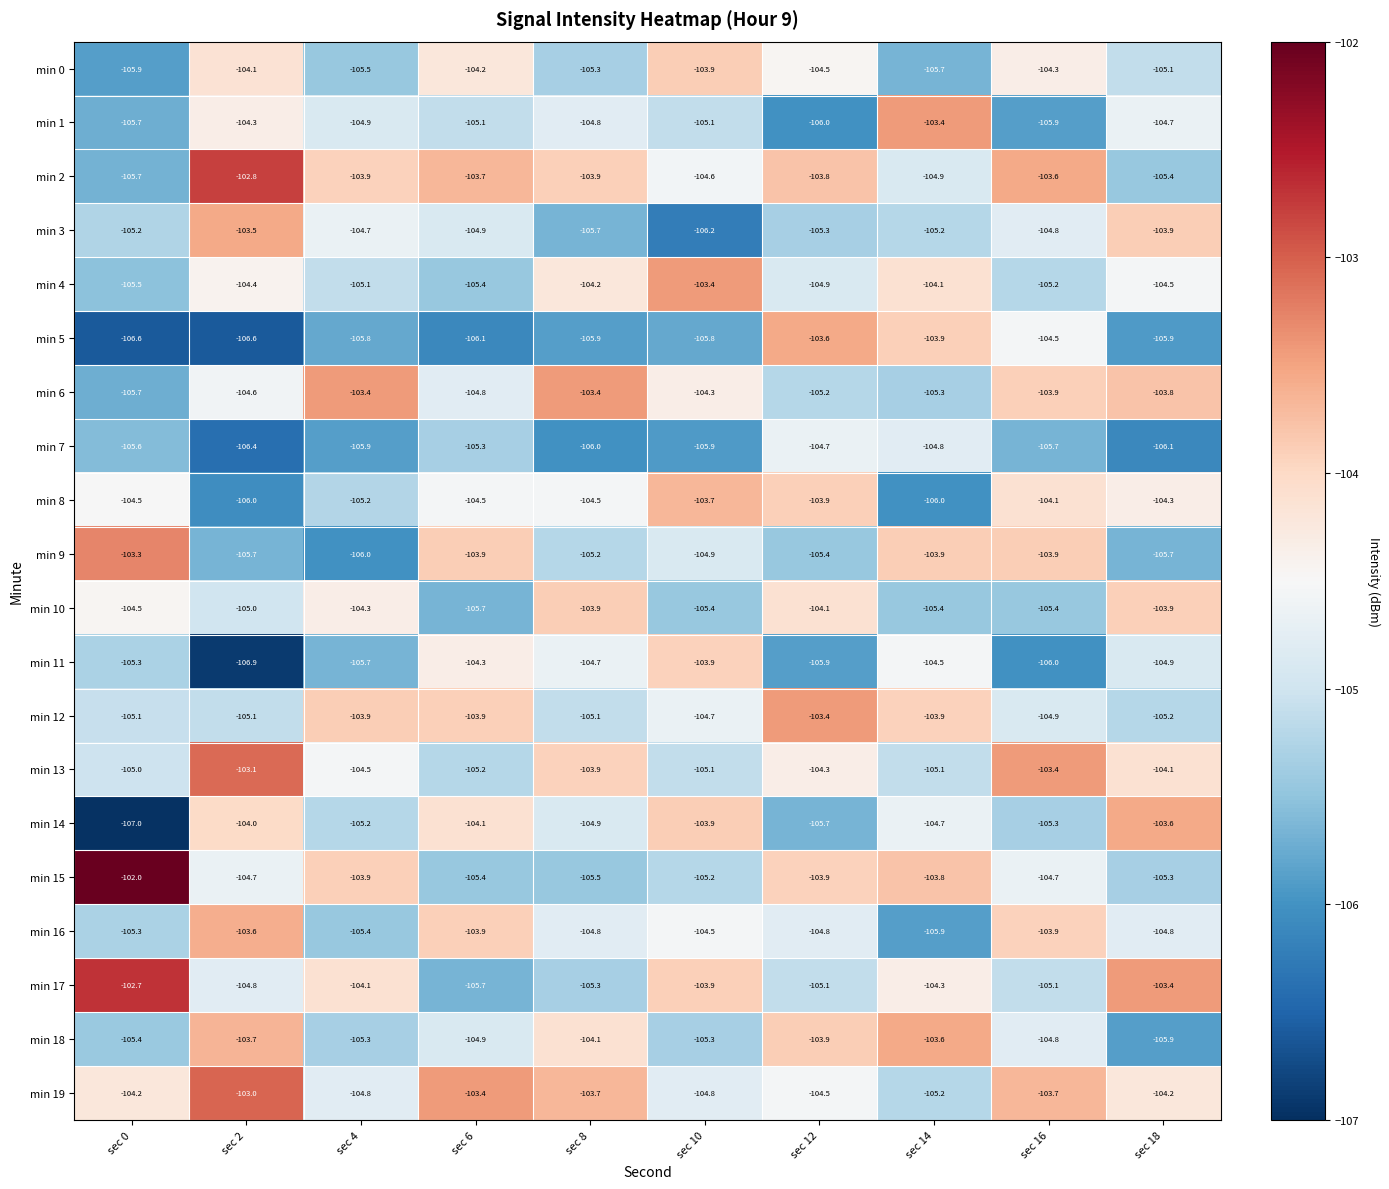

What is the highest value of the min 18 series?

-103.6